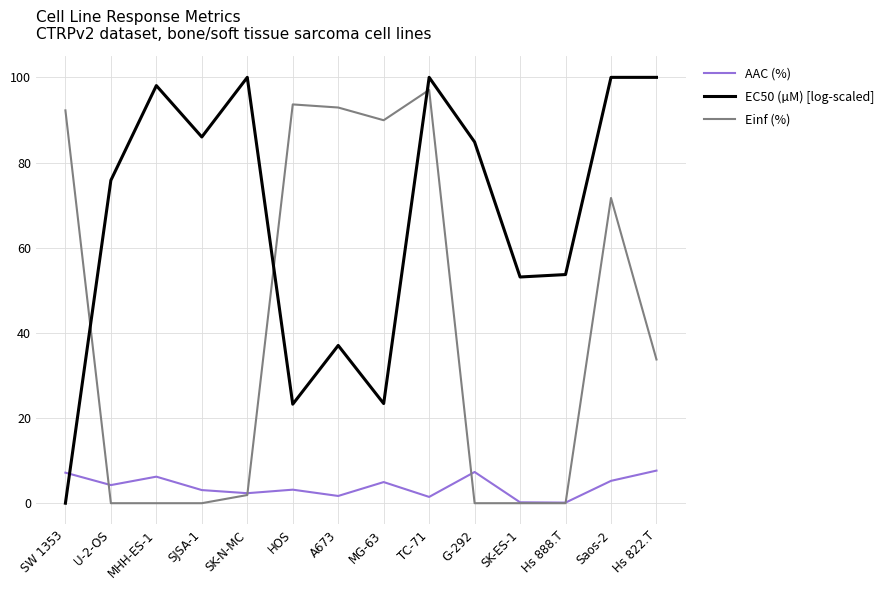

What is the difference between the highest and lowest values at TC-71?

98.5